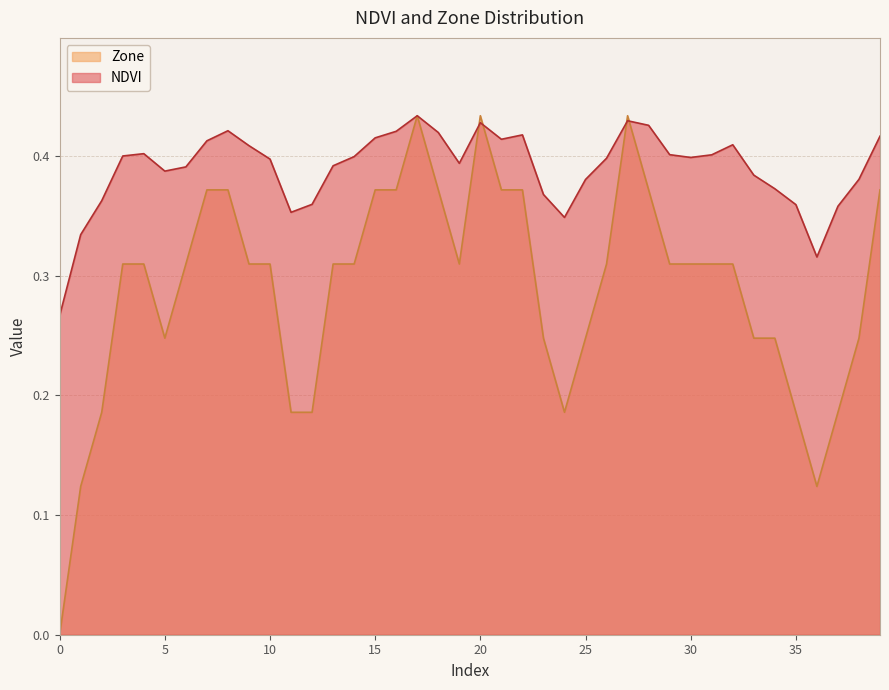

List the labels in order of NDVI value, largest first.

17, 27, 20, 28, 8, 16, 18, 22, 39, 15, 21, 7, 32, 9, 4, 29, 31, 3, 14, 30, 26, 10, 19, 13, 6, 5, 33, 38, 25, 34, 23, 2, 12, 35, 37, 11, 24, 1, 36, 0